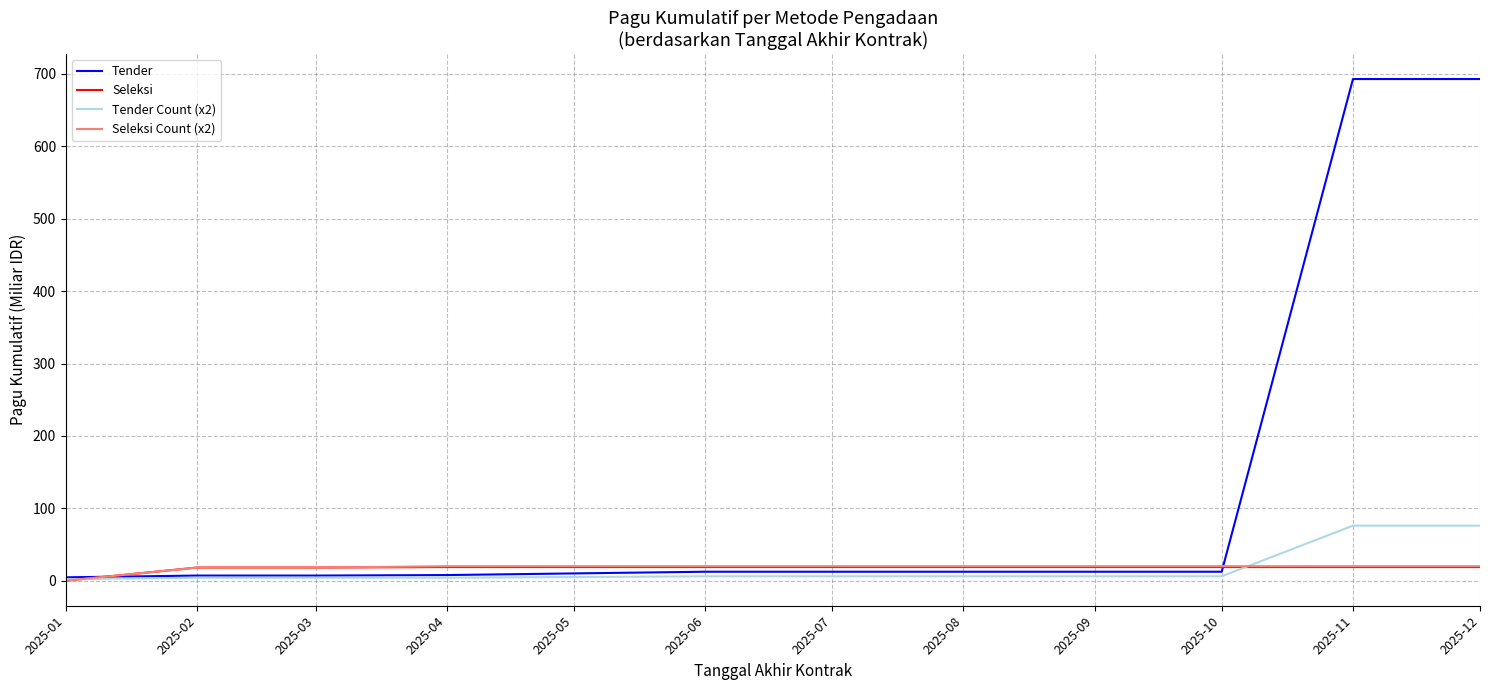

Is the value of Tender Count (x2) at 2025-12 greater than the value of Tender at 2025-03?

Yes